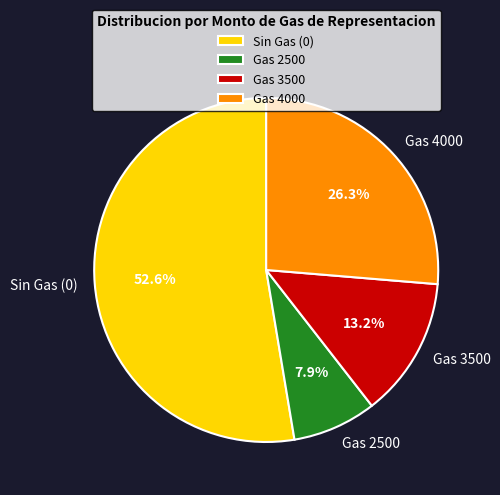

Which has a higher value, Sin Gas (0) or Gas 3500?

Sin Gas (0)